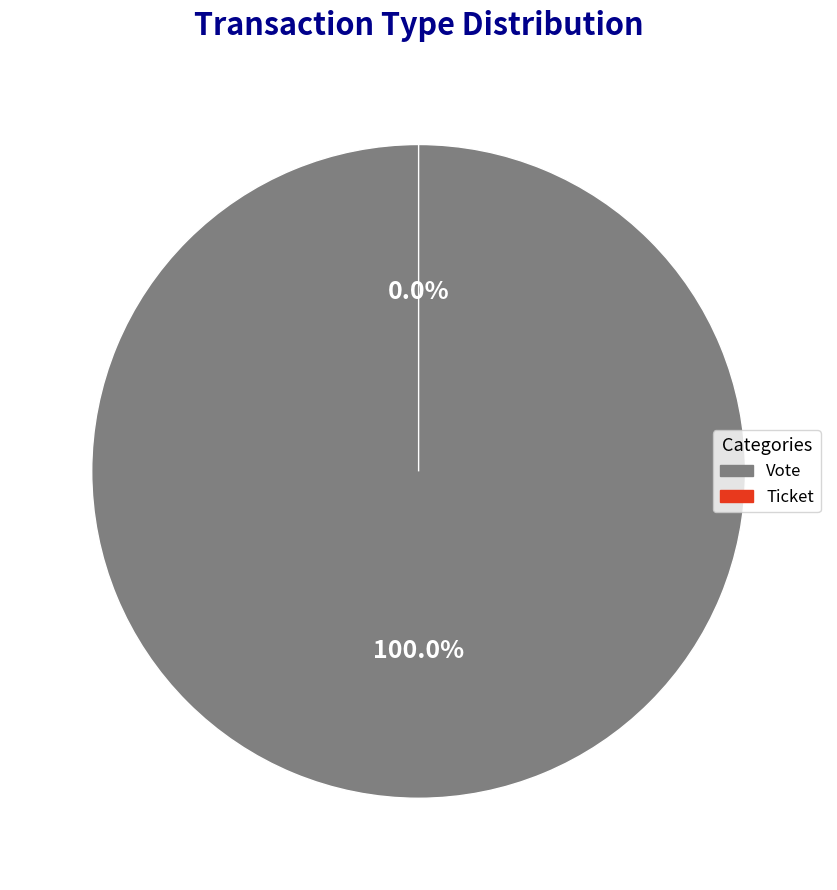

Between Vote and Ticket, which is larger?

Vote